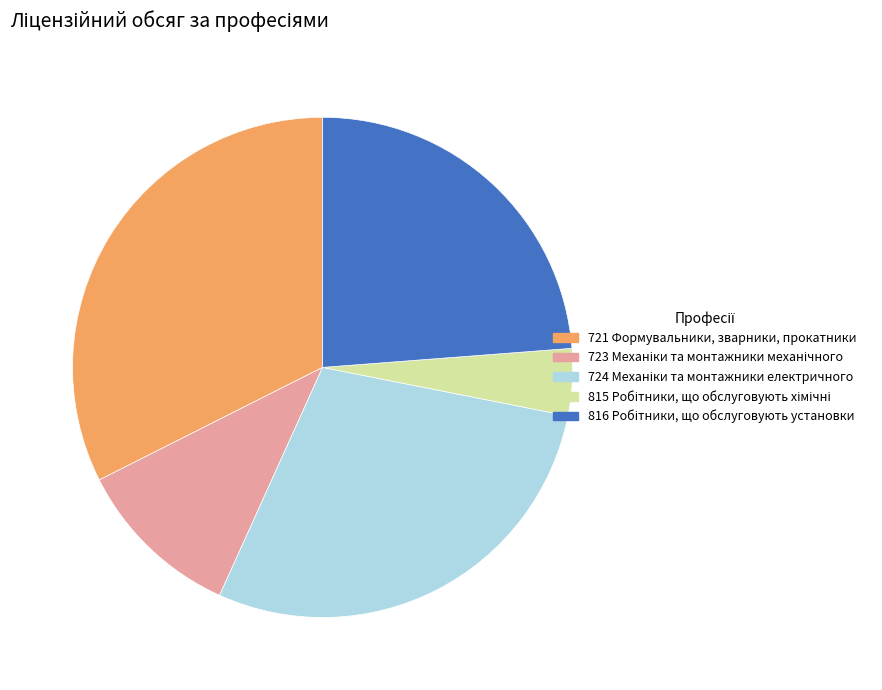

Does any single category account for the majority?

No